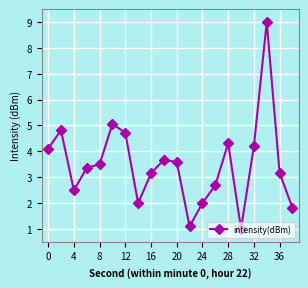

What is the value of the 3rd point from the left?

2.5